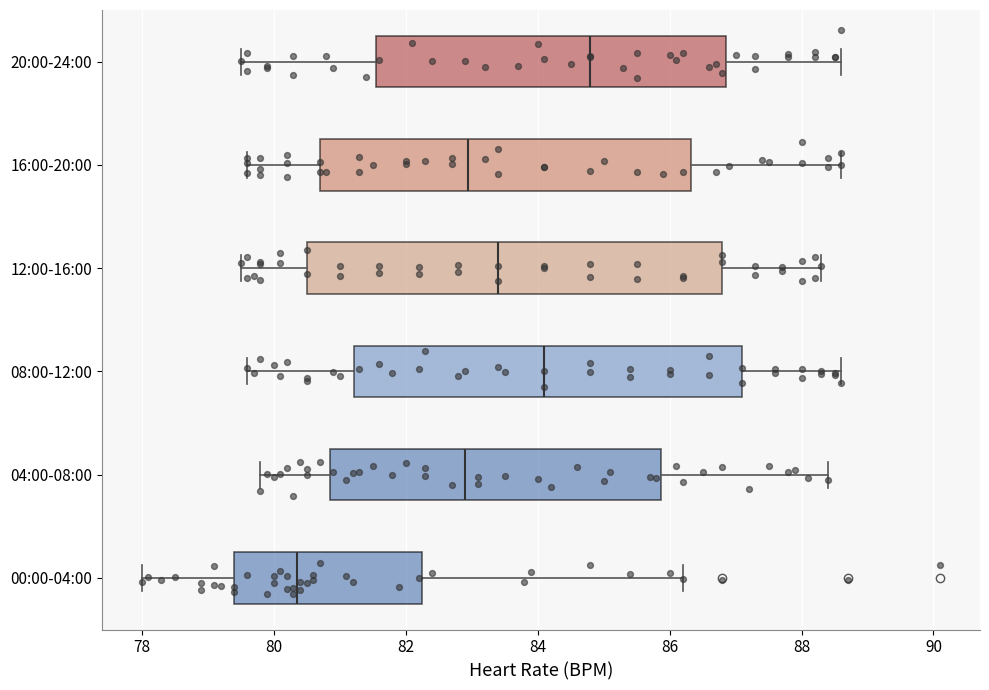

Which box is the widest, from its left edge to its right edge?

12:00-16:00